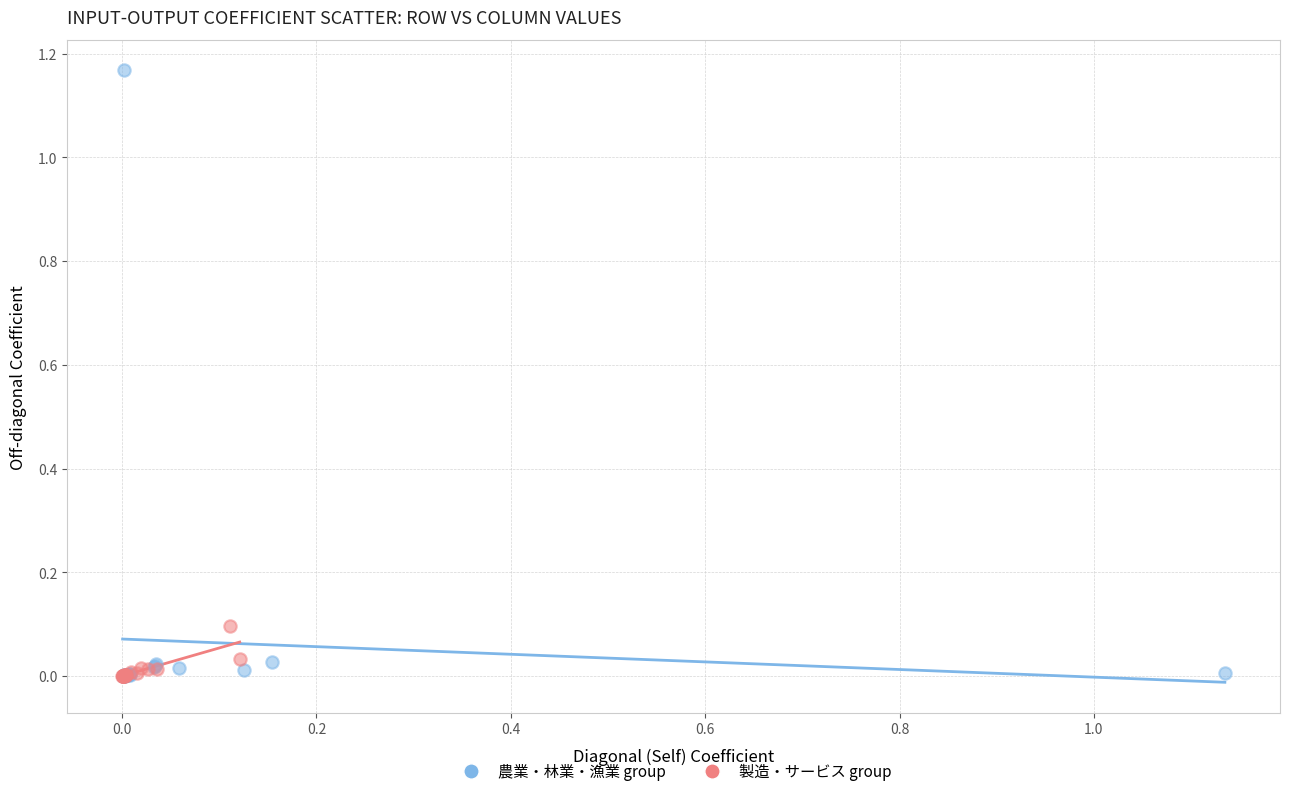

Which series has the largest Y range (max minus min)?

農業・林業・漁業 group